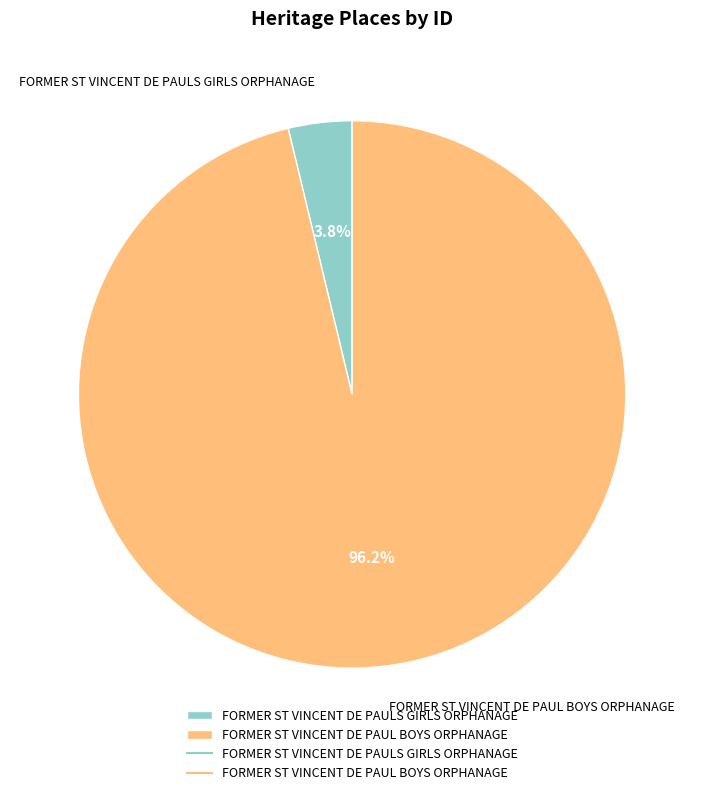

To the nearest percent, what percentage of the pie is FORMER ST VINCENT DE PAUL BOYS ORPHANAGE?

96%